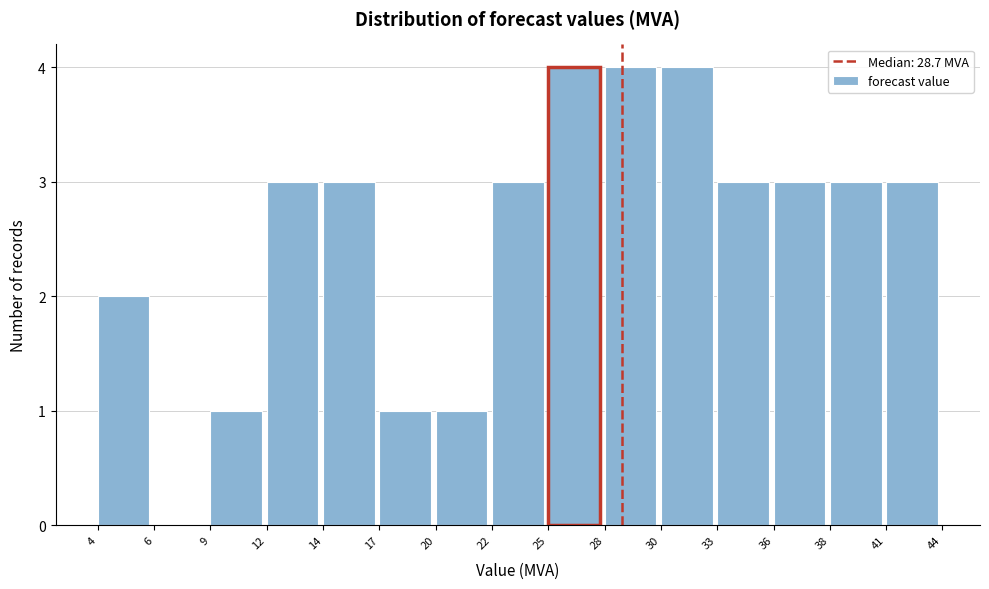

Reading left to right, transcribe all the data shown in this chart.

4=2	6=0	9=1	12=3	14=3	17=1	20=1	22=3	25=4	28=4	30=4	33=3	36=3	38=3	41=3